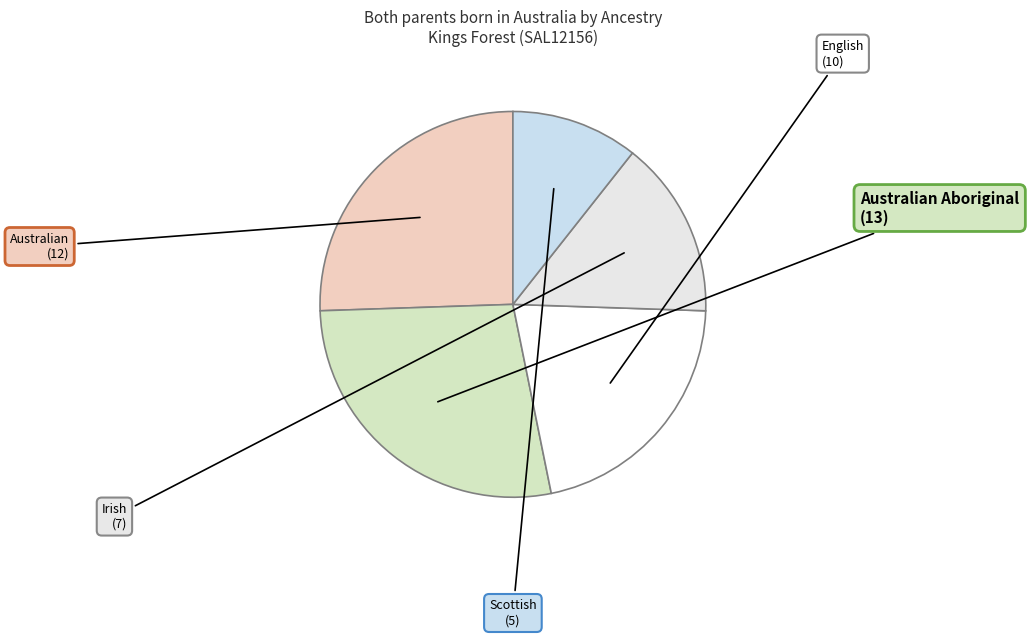

Which has a higher value, Irish or English?

English